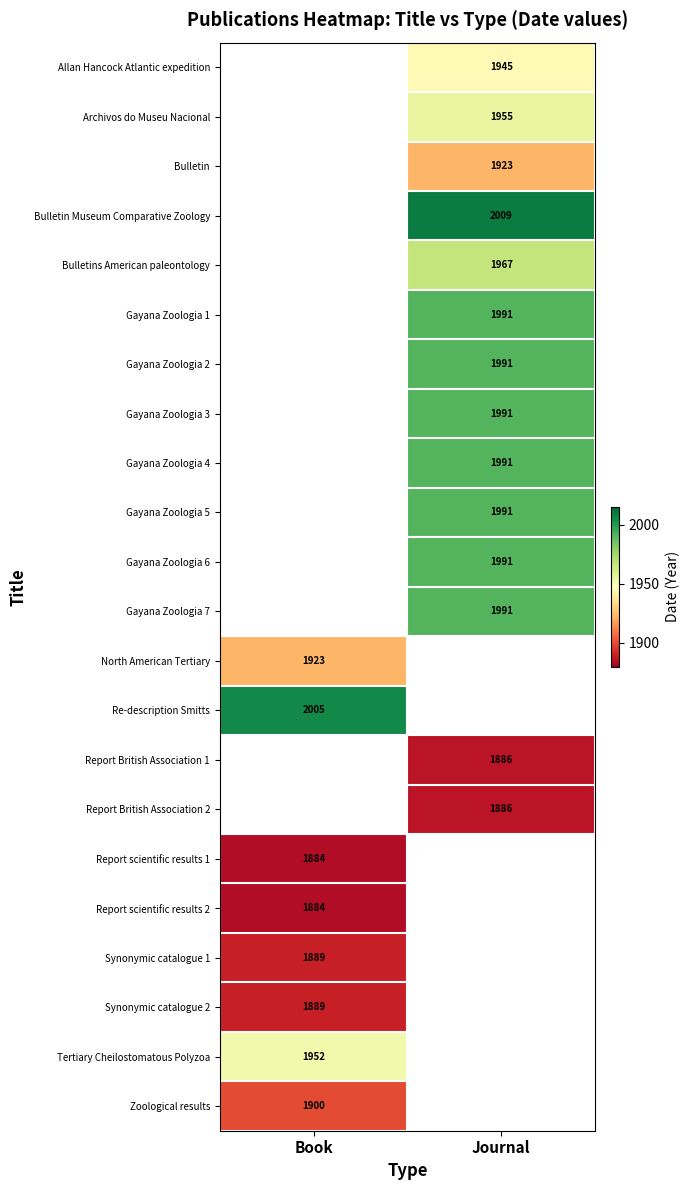

Is it true that North American Tertiary equals 1923 at Book?

True